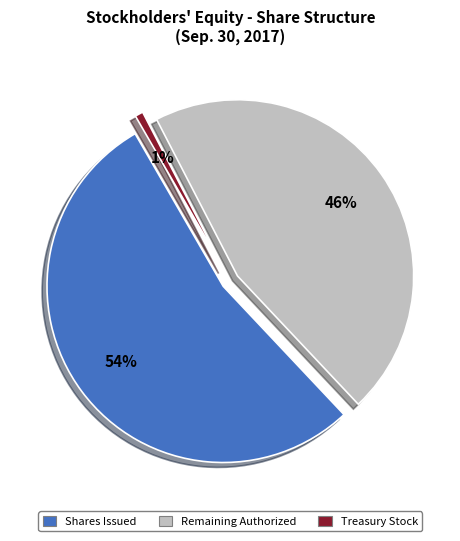

What is the change in value from Common stock, shares issued to Common stock, shares authorized?

+9181629